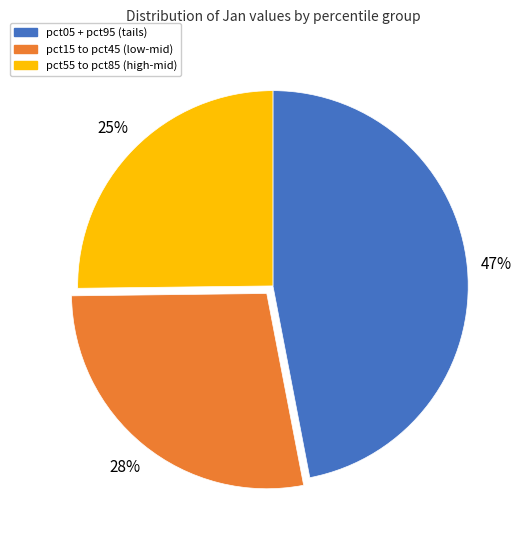

Is there a majority slice in this chart?

No